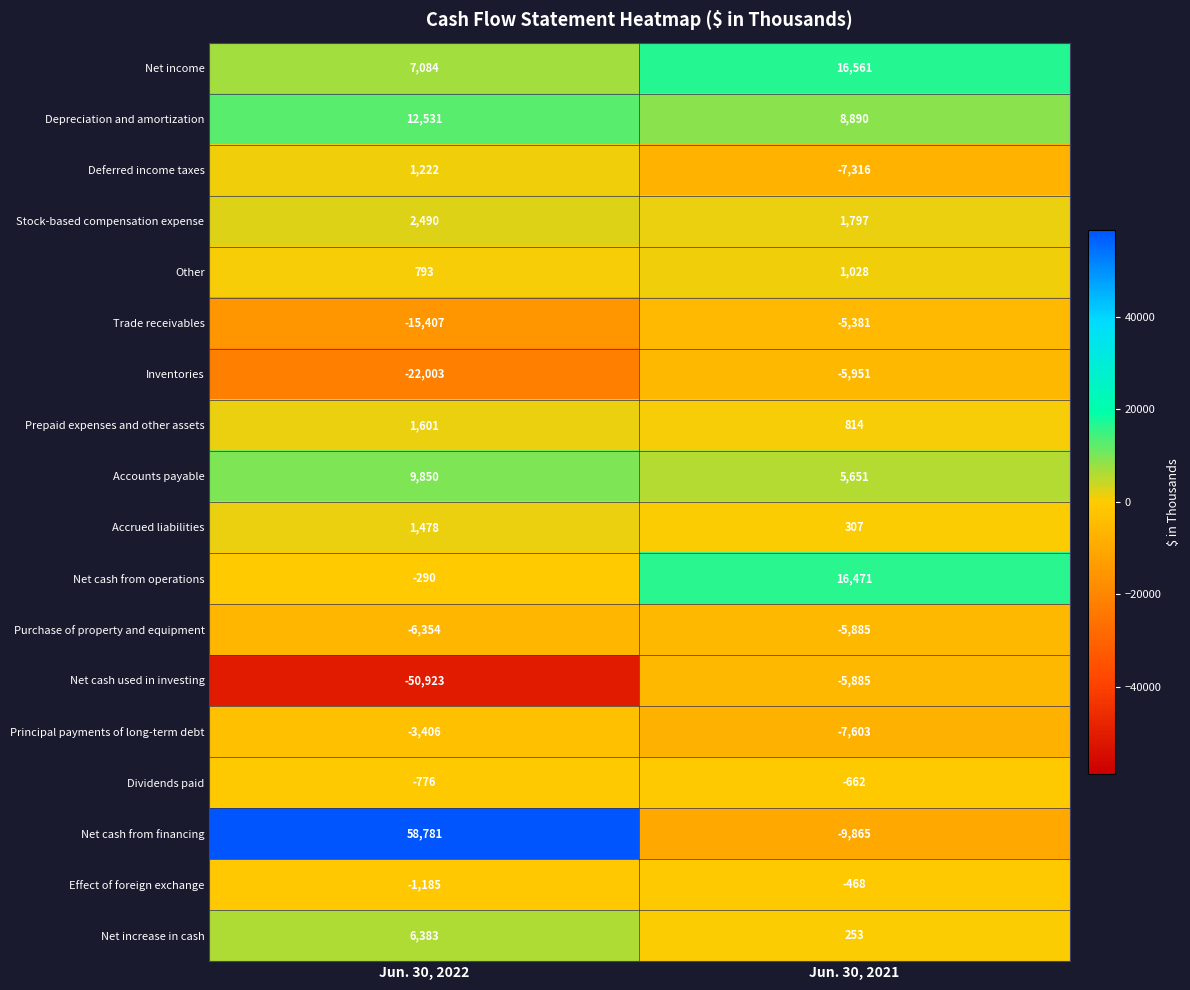

What is the difference between the maximum and minimum values in the Other series?

235